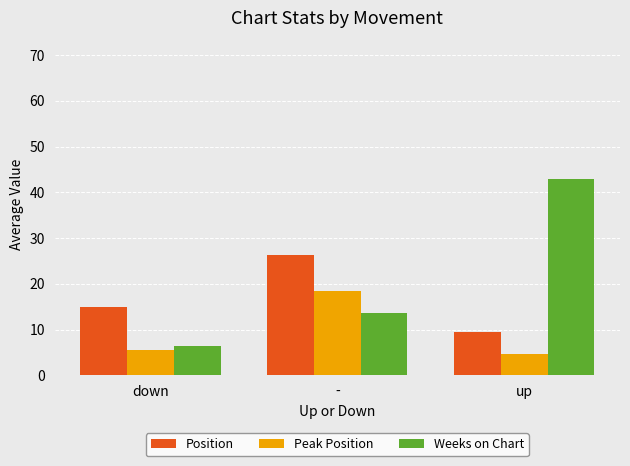

What is the spread (max minus min) of values at -?

12.7